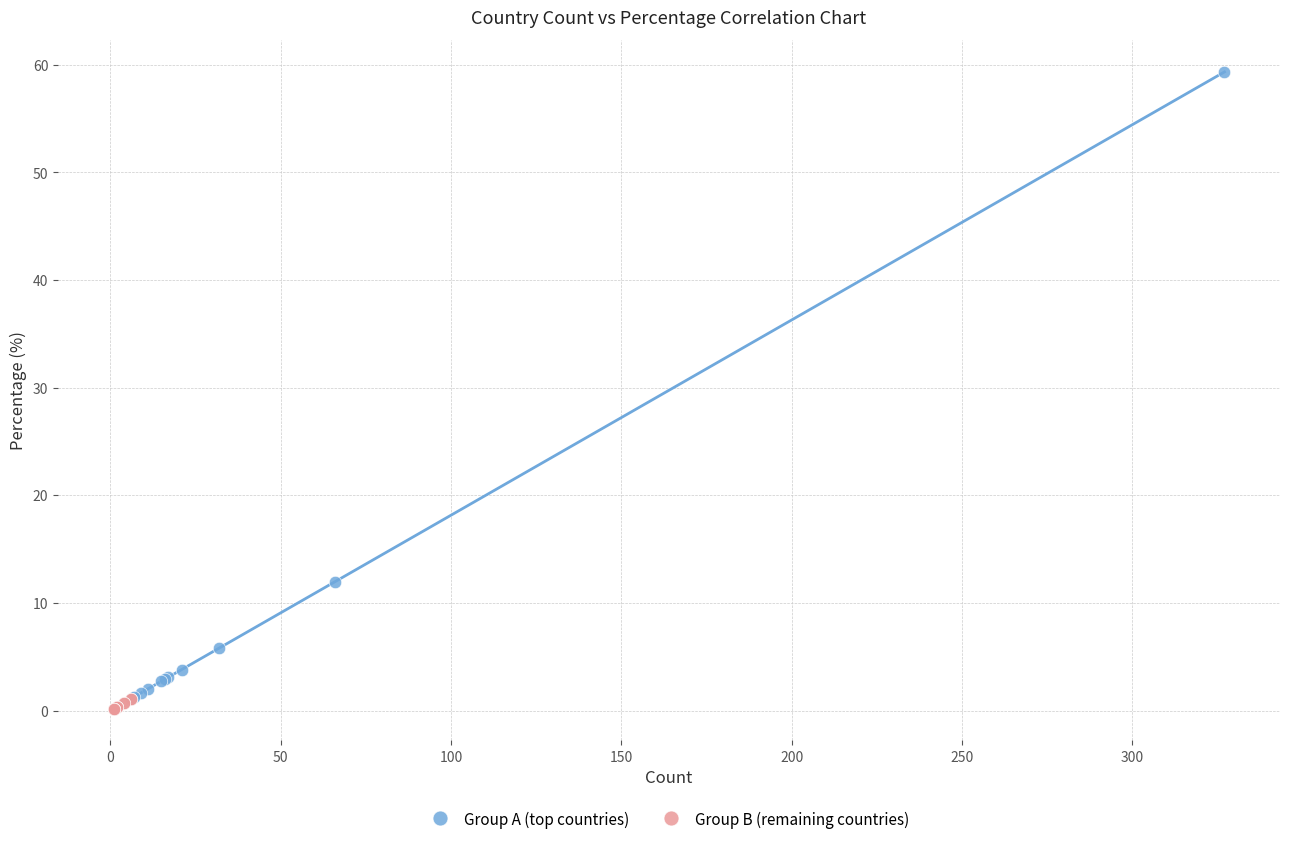

Which series has the widest spread of Y values?

Group A (top countries)